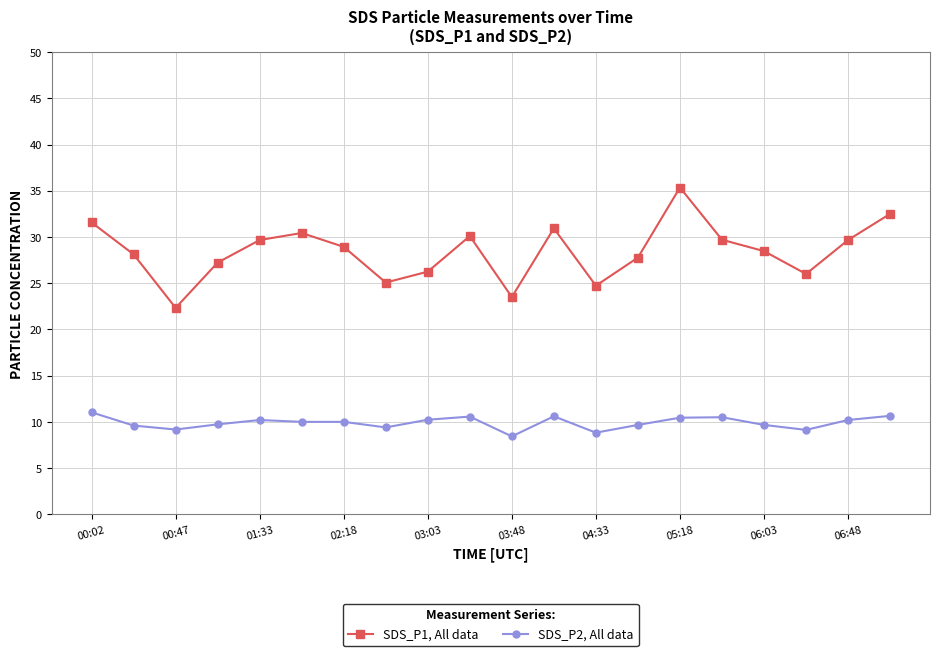

At how many categories does at least one series exceed 15?

20